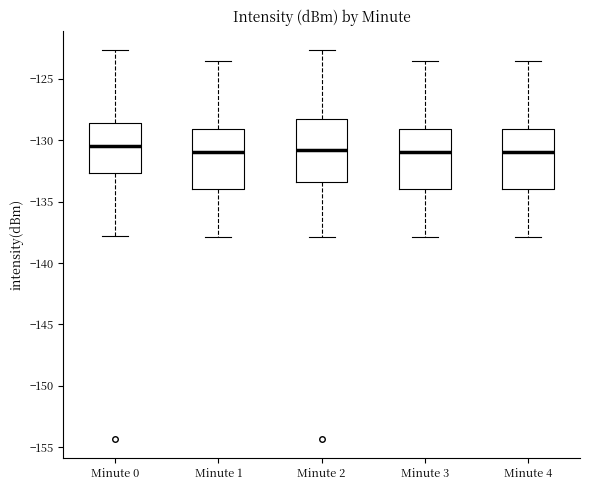

Reading left to right, read every box against the y-axis: the position of its median line, the range the box covers, and the ends of its whiskers. The values are not printed on the chart, so give them approximately, as read against the axis.

Minute 0: median -130.5, box -132.5 to -128.5, whiskers -138.0 to -122.5
Minute 1: median -131.0, box -134.0 to -129.0, whiskers -138.0 to -123.5
Minute 2: median -131.0, box -133.5 to -128.5, whiskers -138.0 to -122.5
Minute 3: median -131.0, box -134.0 to -129.0, whiskers -138.0 to -123.5
Minute 4: median -131.0, box -134.0 to -129.0, whiskers -138.0 to -123.5